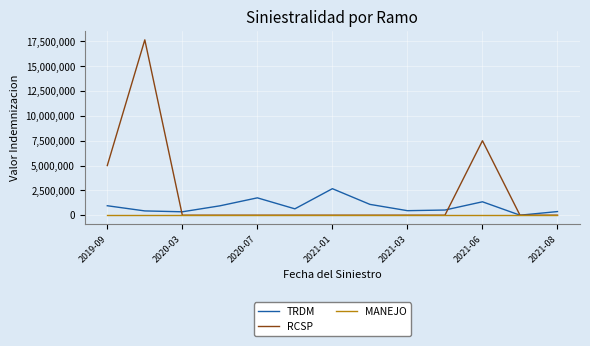

Which series has the largest range (max minus min)?

RCSP